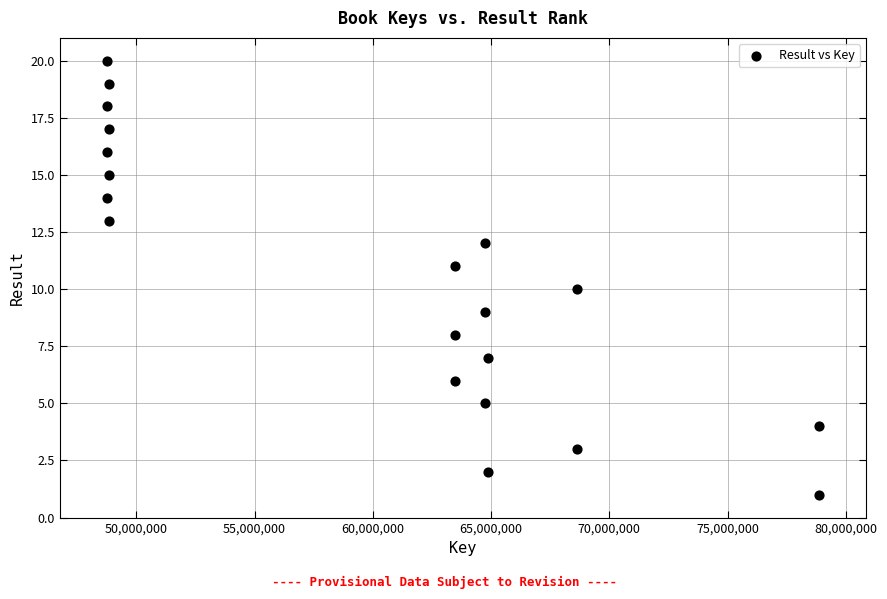

What is the range of Y values (max minus min)?

19